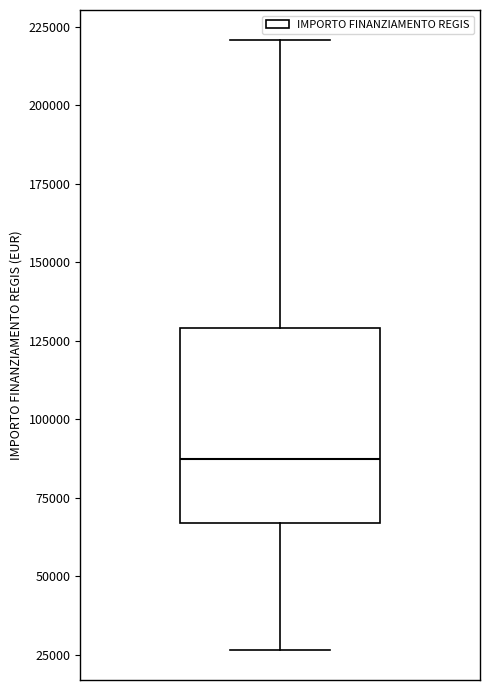

Read this box plot against the y-axis: the position of the median line, the range covered by the box, and the ends of both whiskers. The values are not printed on the chart, so give them approximately, as read against the axis.

median 85000, box 65000 to 130000, whiskers 25000 to 220000